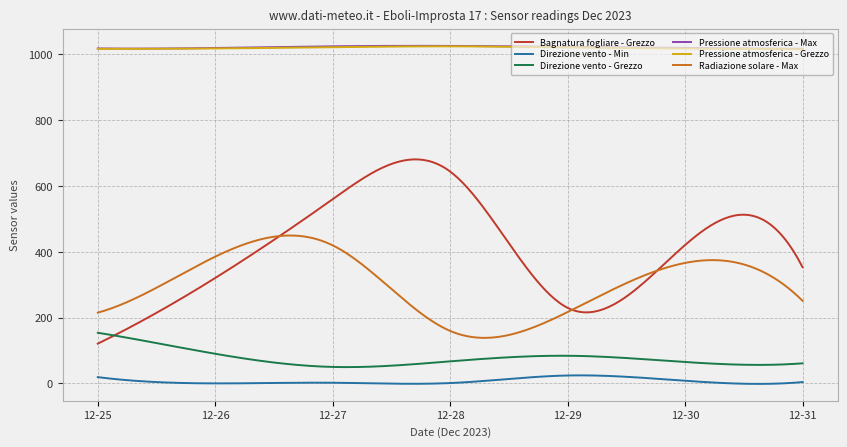

What is the highest value of the Direzione vento - Min series?

24.4